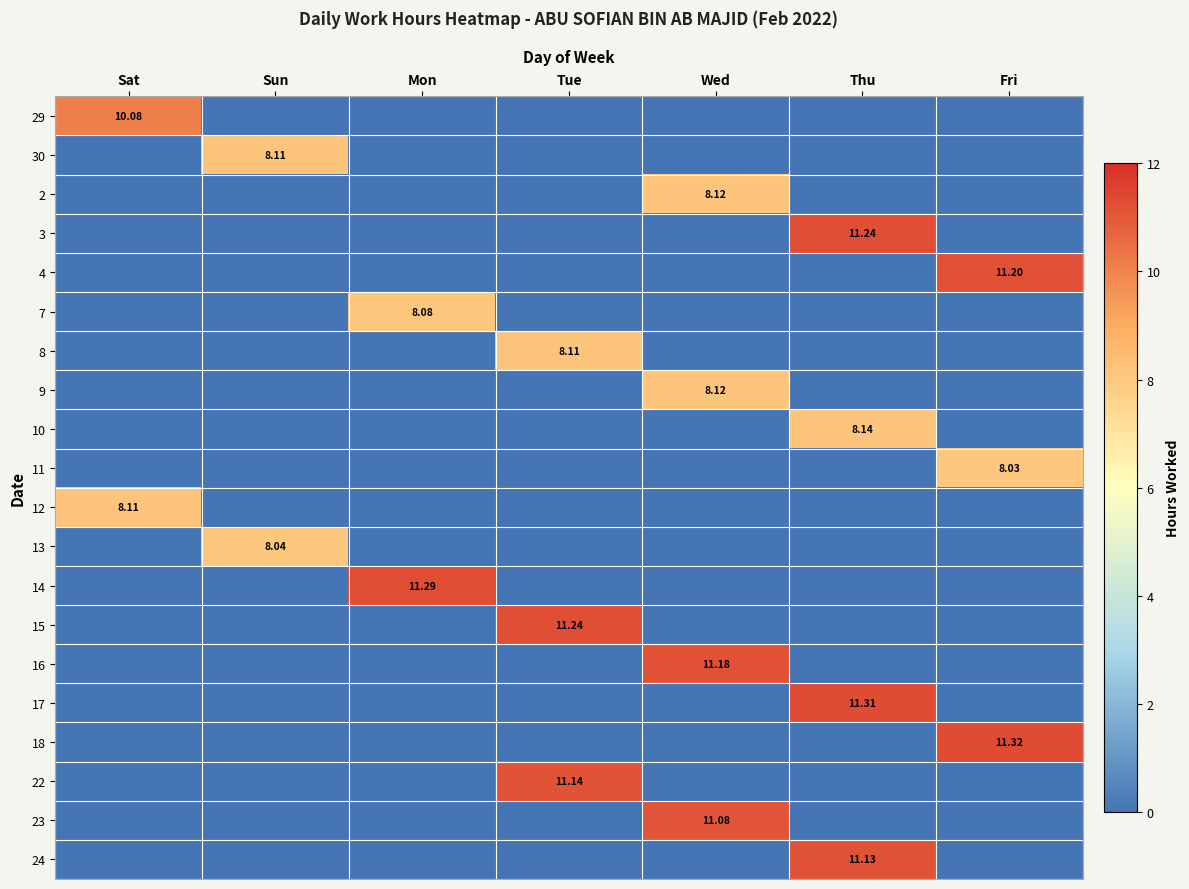

List the series in order of their peak value, lowest first.

11, 13, 7, 30, 8, 12, 2, 9, 10, 29, 23, 24, 22, 16, 4, 3, 15, 14, 17, 18